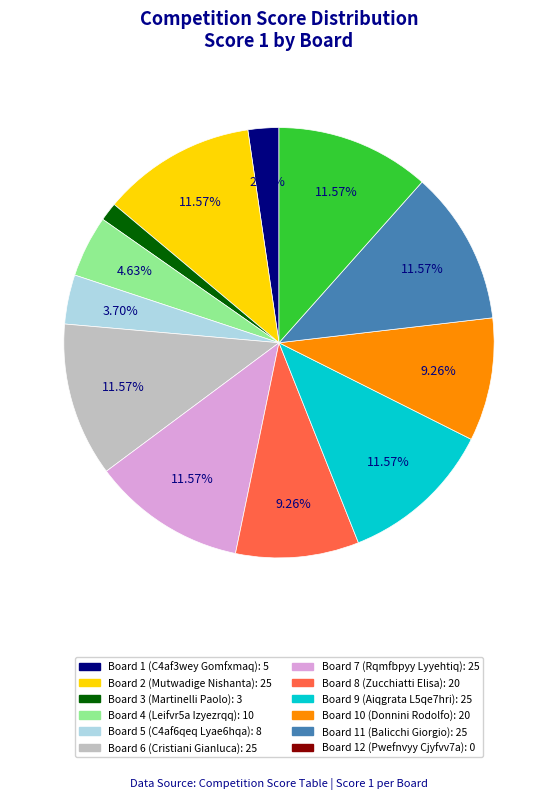

Is there any slice that represents more than half of the pie?

No